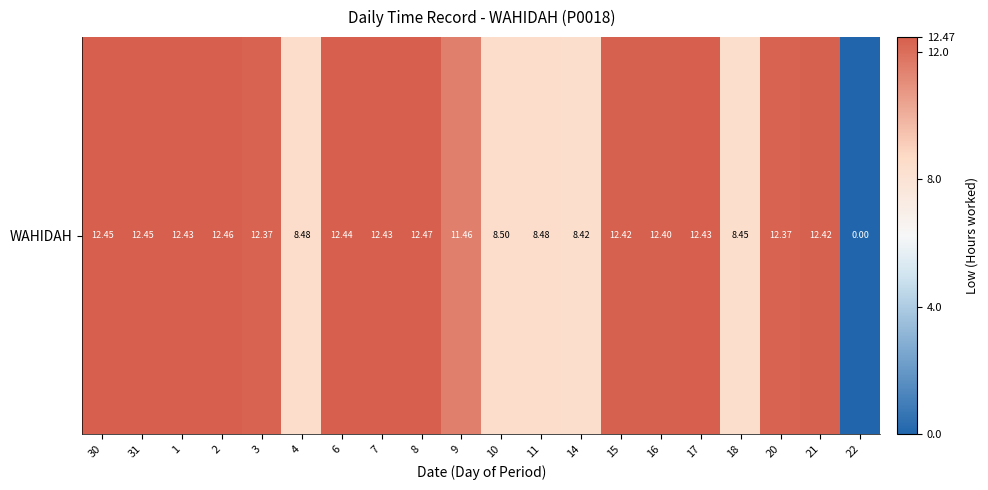

The chart shows a value of 4.5 at 4. True or false?

False